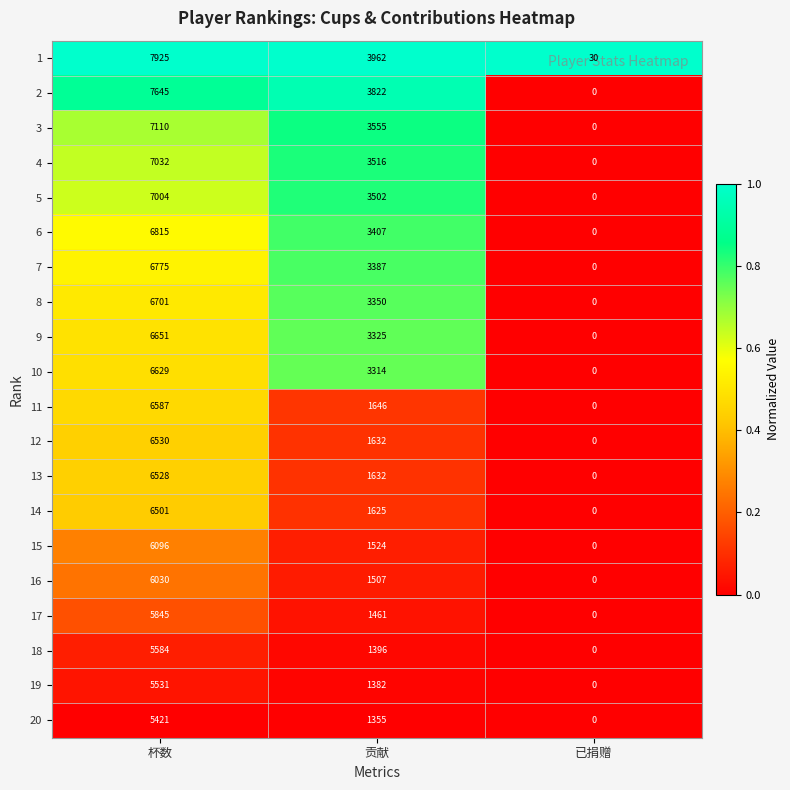

Is it true that 6 equals 6815 at 杯数?

True